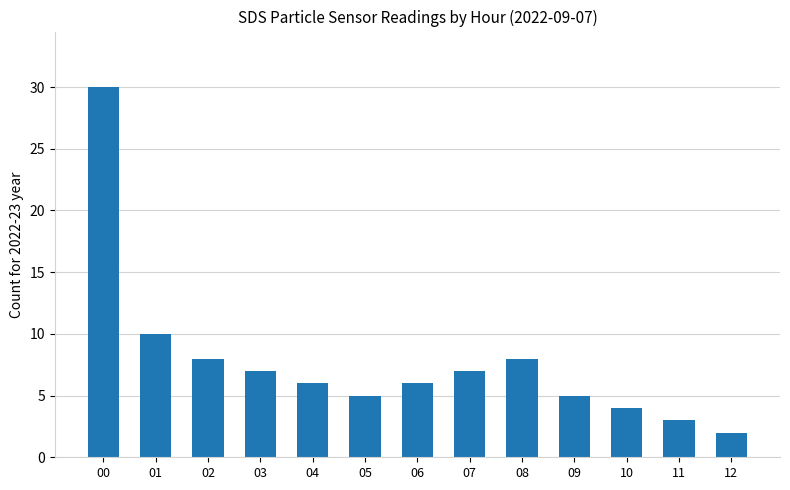

The chart shows a value of 7 at 03. True or false?

True